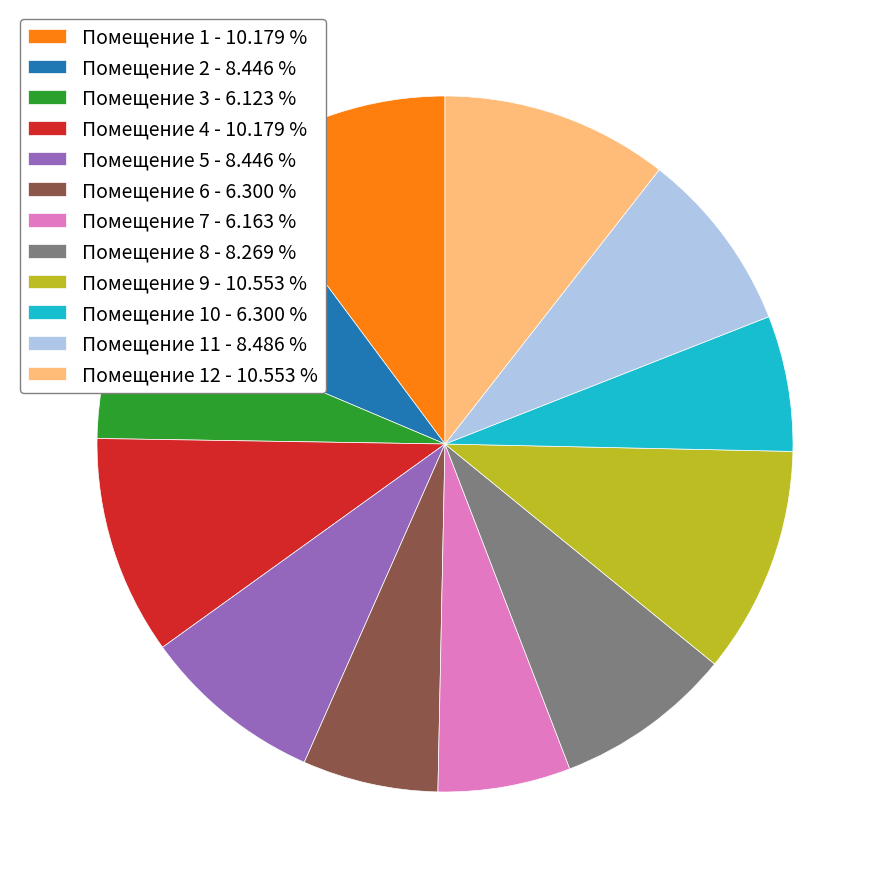

Does Помещение 11 - 8.486 % account for over 50% of the chart?

No